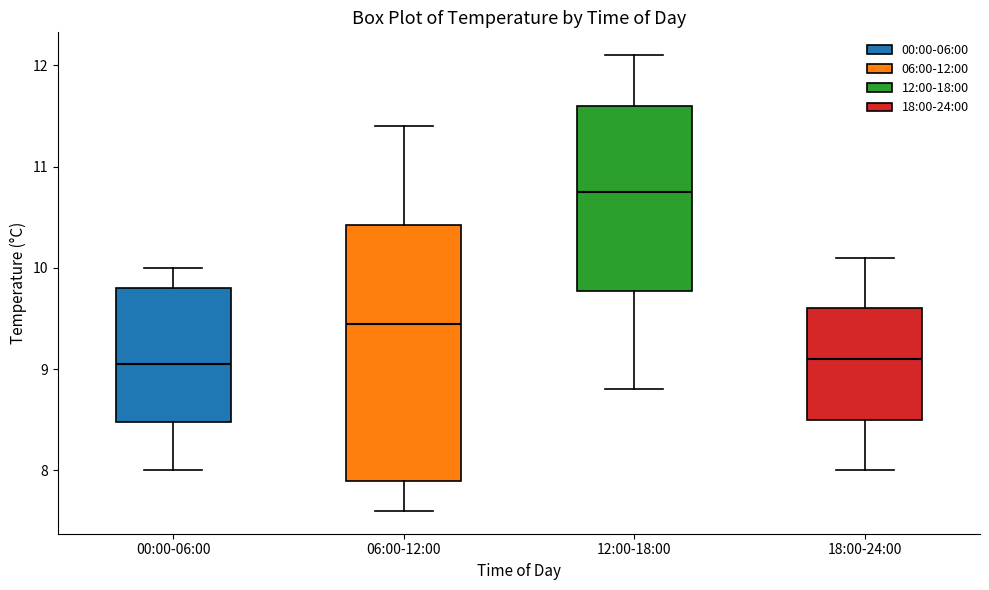

Reading left to right, read every box against the y-axis: the position of its median line, the range the box covers, and the ends of its whiskers. The values are not printed on the chart, so give them approximately, as read against the axis.

00:00-06:00: median 9.1, box 8.5 to 9.8, whiskers 8.0 to 10.0
06:00-12:00: median 9.5, box 7.9 to 10.4, whiskers 7.6 to 11.4
12:00-18:00: median 10.8, box 9.8 to 11.6, whiskers 8.8 to 12.1
18:00-24:00: median 9.1, box 8.5 to 9.6, whiskers 8.0 to 10.1